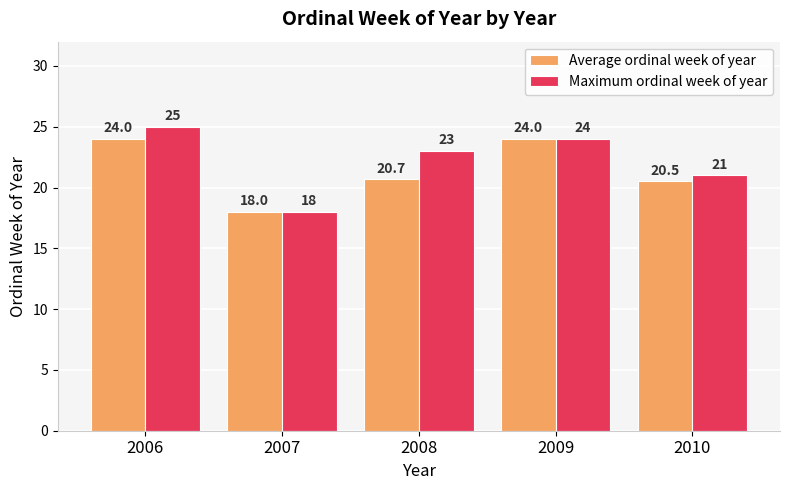

Is it true that Average ordinal week of year equals 24.0 at 2009?

True